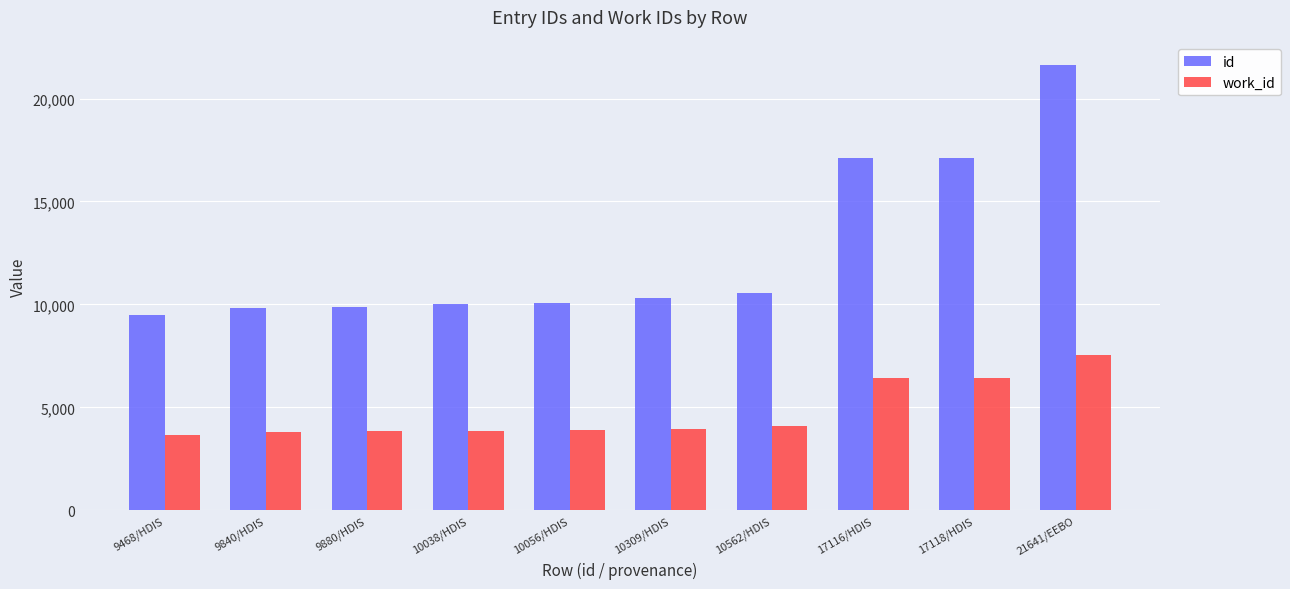

Which category has the highest value in the id series?

21641/EEBO